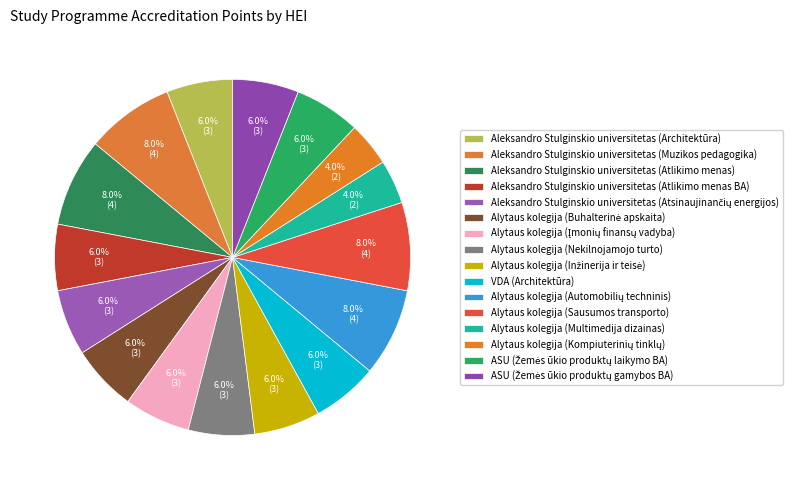

Does any single category account for the majority?

No